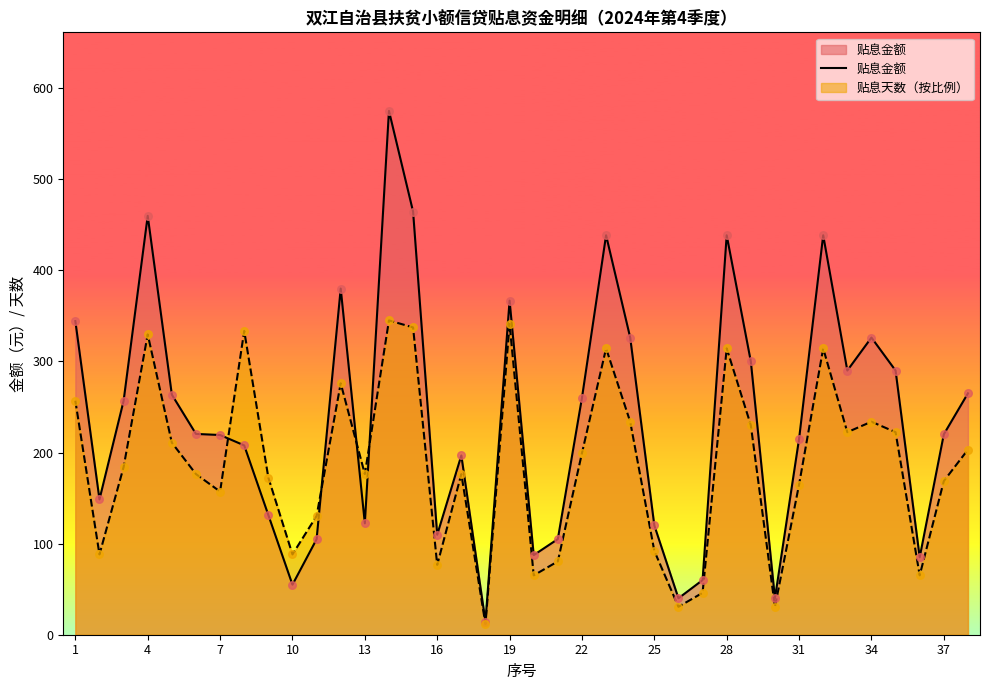

Which series has the widest spread of values?

贴息金额